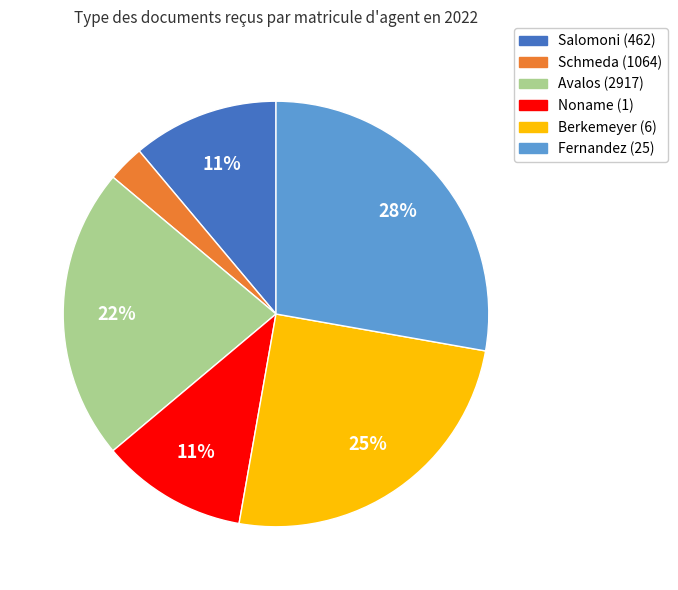

To the nearest percent, what is the difference between the largest and smallest slice percentages?

25%